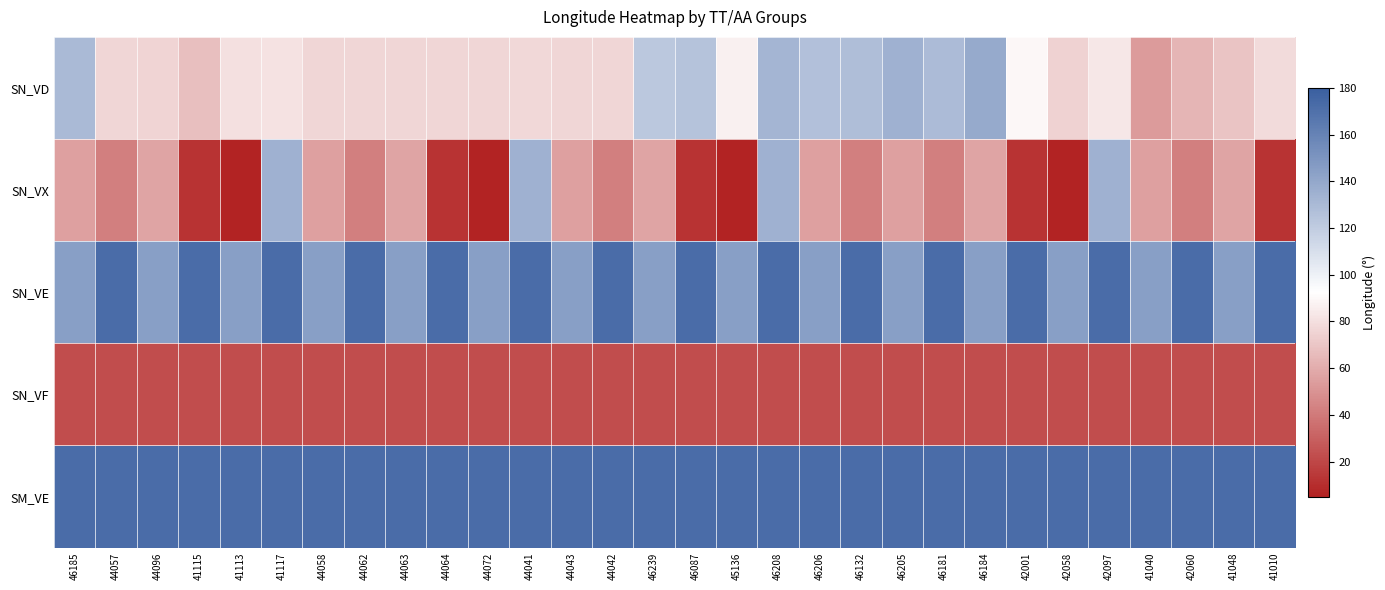

Which series has the widest spread of values?

SN_VX